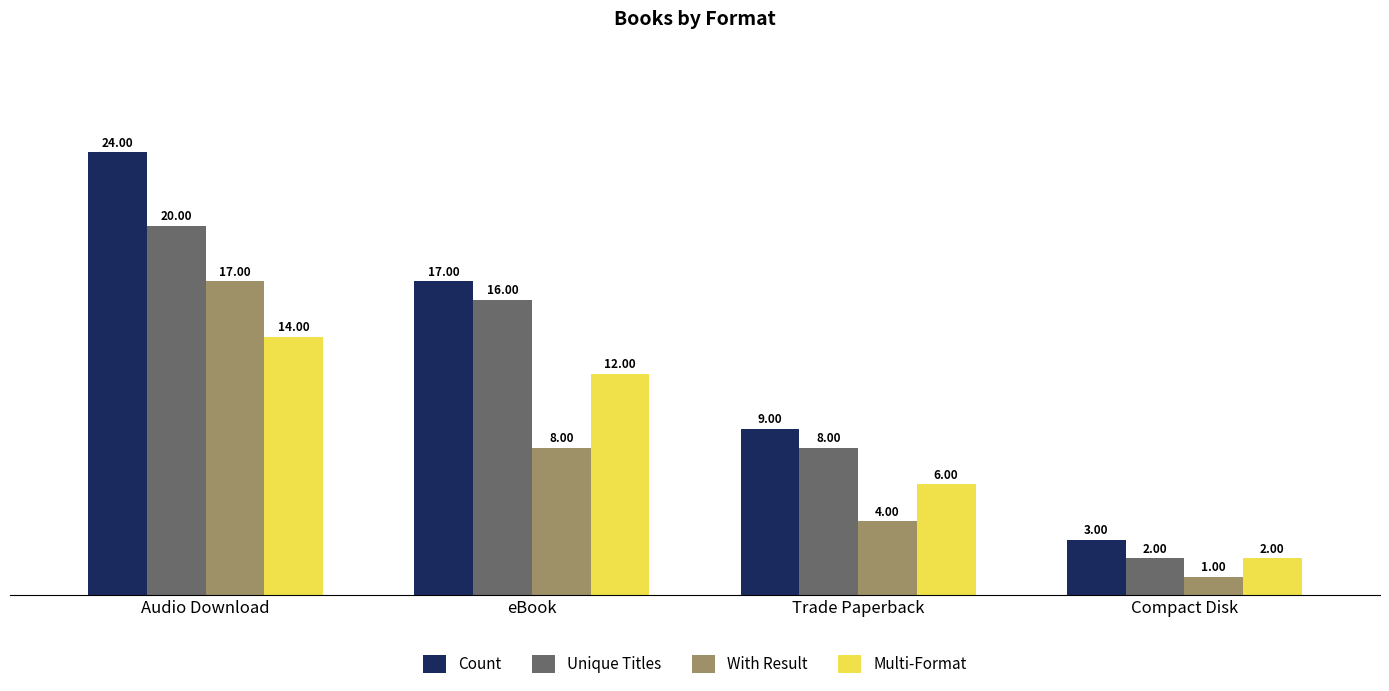

At how many categories does at least one series exceed 15?

2